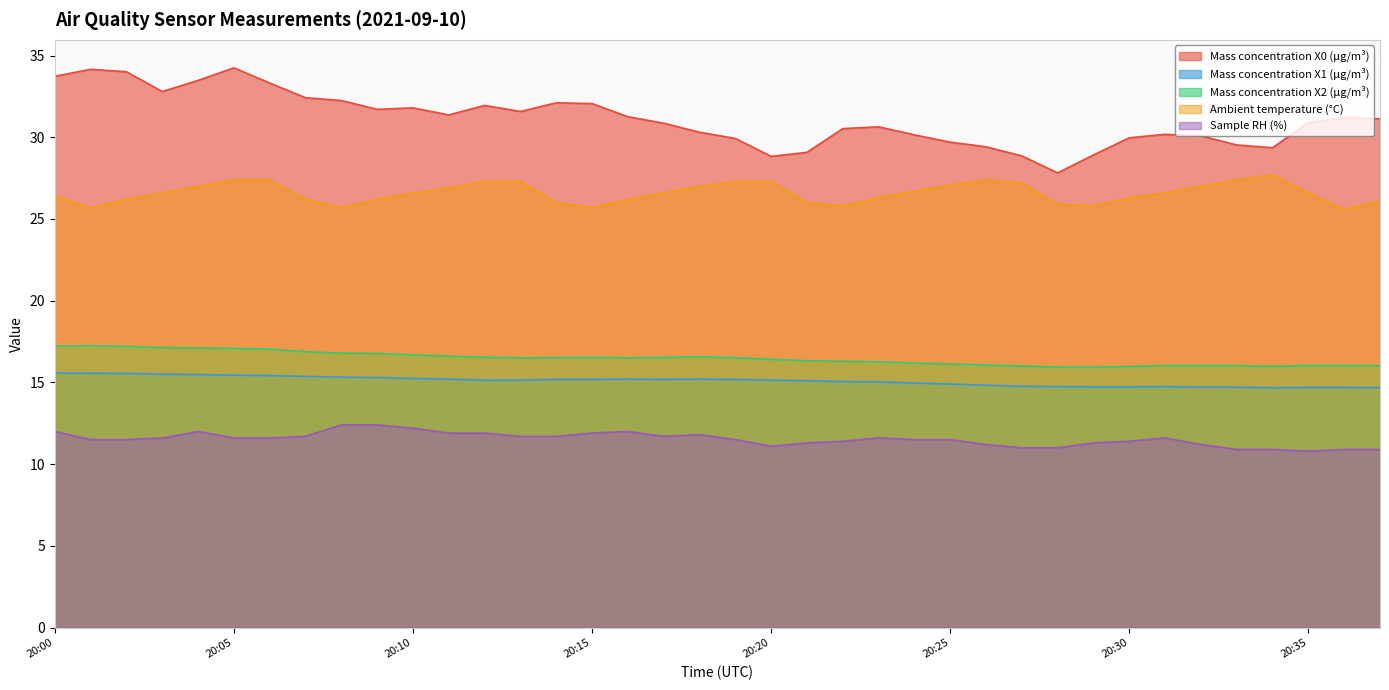

At how many categories does at least one series exceed 33?

6